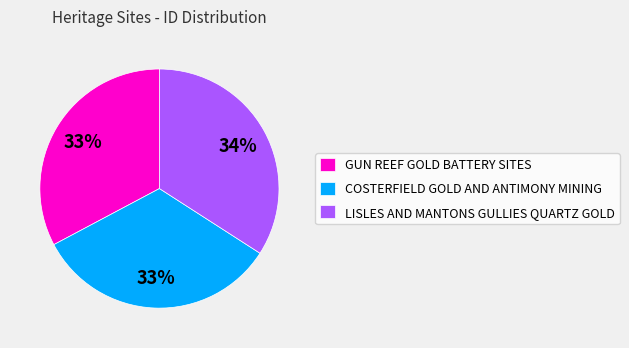

Is the sum of COSTERFIELD GOLD AND ANTIMONY MINING and LISLES AND MANTONS GULLIES QUARTZ GOLD greater than half?

Yes